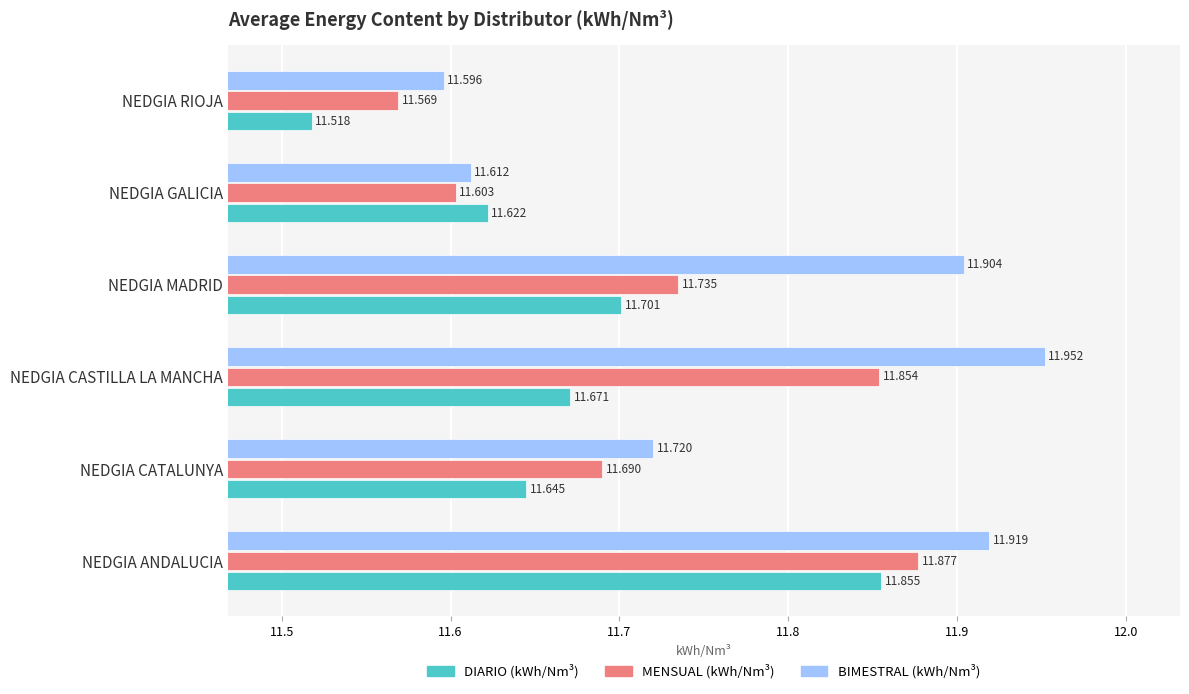

At which label does DIARIO (kWh/Nm³) reach its minimum?

NEDGIA RIOJA